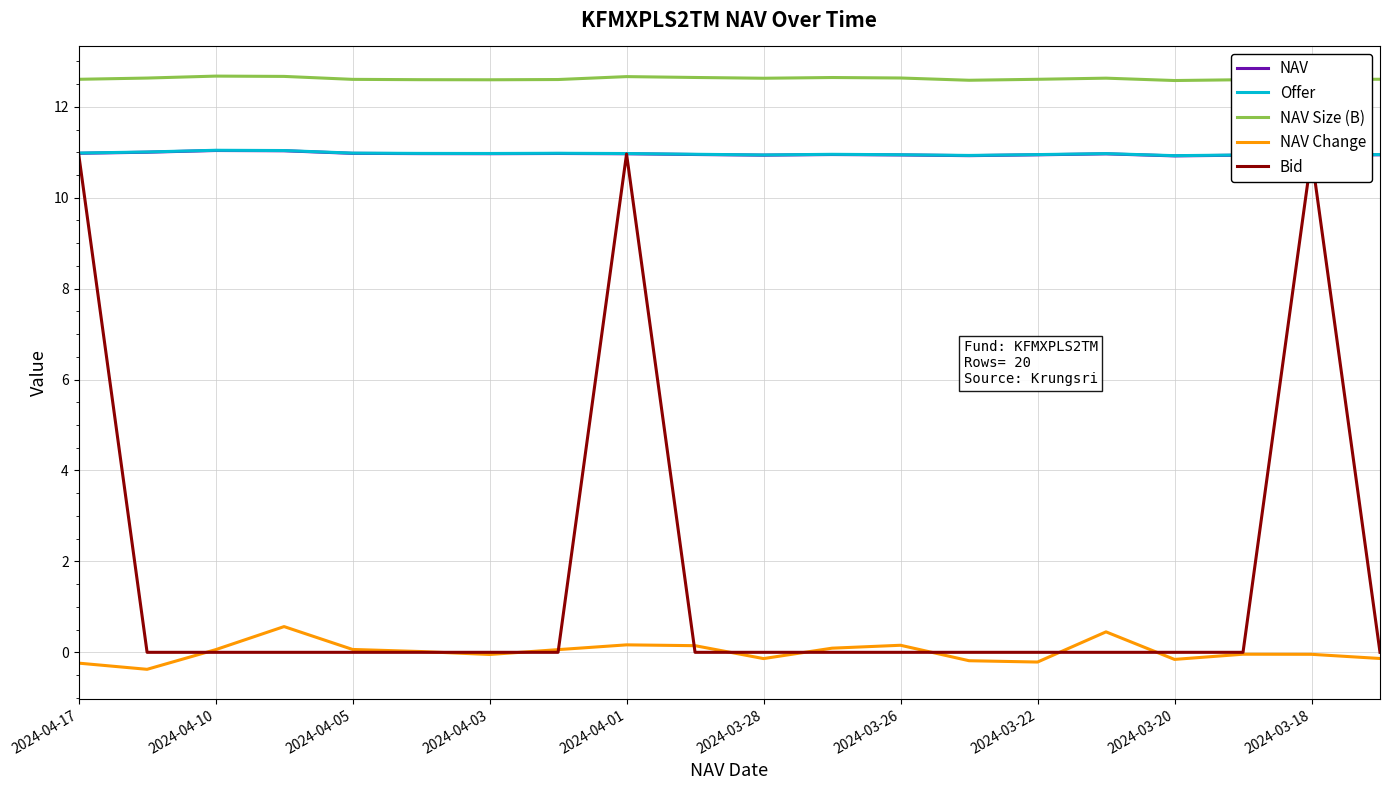

Does the chart display data point markers on the line(s)?

No